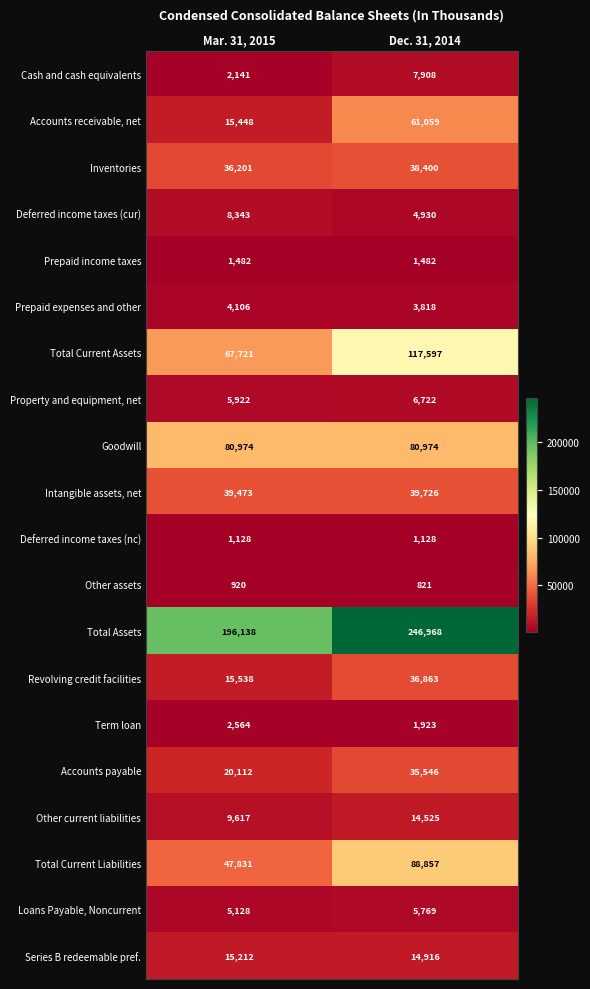

What is the sum of the Inventories values at Mar. 31, 2015 and Dec. 31, 2014?

74601